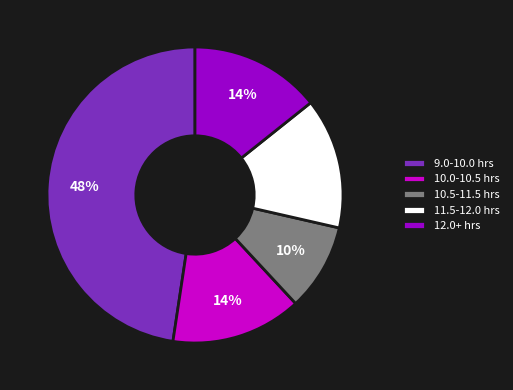

Which has a higher value, 9.0-10.0 hrs or 12.0+ hrs?

9.0-10.0 hrs